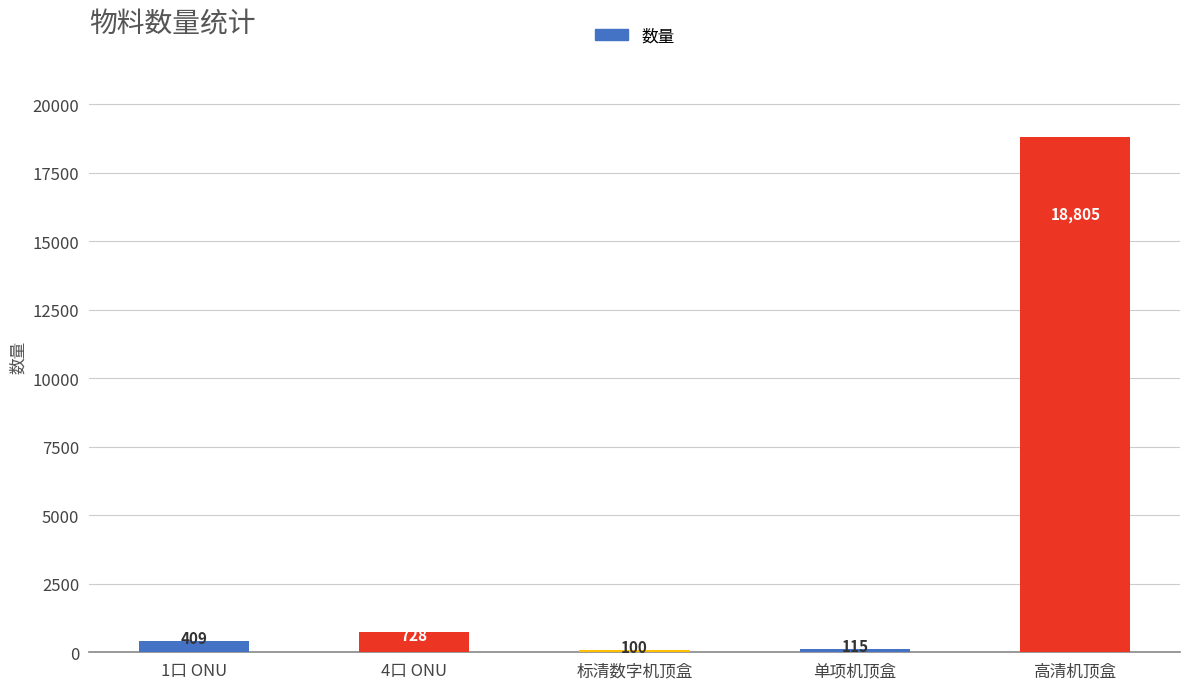

What is the average value?

4031